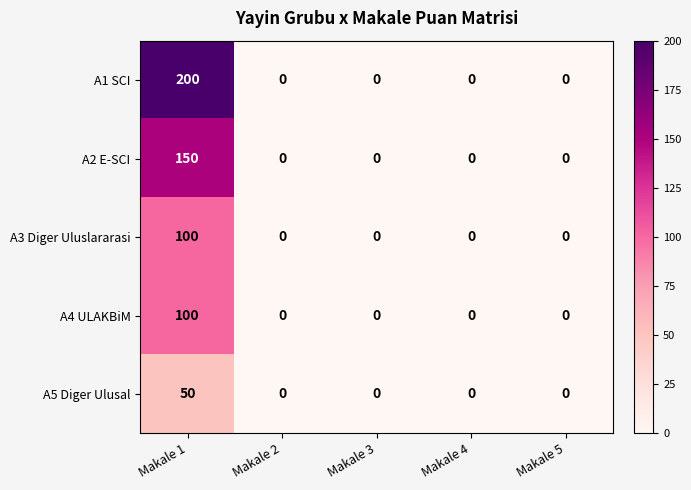

Reading right to left, transcribe all the data shown in this chart.

A1 SCI: Makale 5=0	Makale 4=0	Makale 3=0	Makale 2=0	Makale 1=200
A2 E-SCI: Makale 5=0	Makale 4=0	Makale 3=0	Makale 2=0	Makale 1=150
A3 Diger Uluslararasi: Makale 5=0	Makale 4=0	Makale 3=0	Makale 2=0	Makale 1=100
A4 ULAKBiM: Makale 5=0	Makale 4=0	Makale 3=0	Makale 2=0	Makale 1=100
A5 Diger Ulusal: Makale 5=0	Makale 4=0	Makale 3=0	Makale 2=0	Makale 1=50